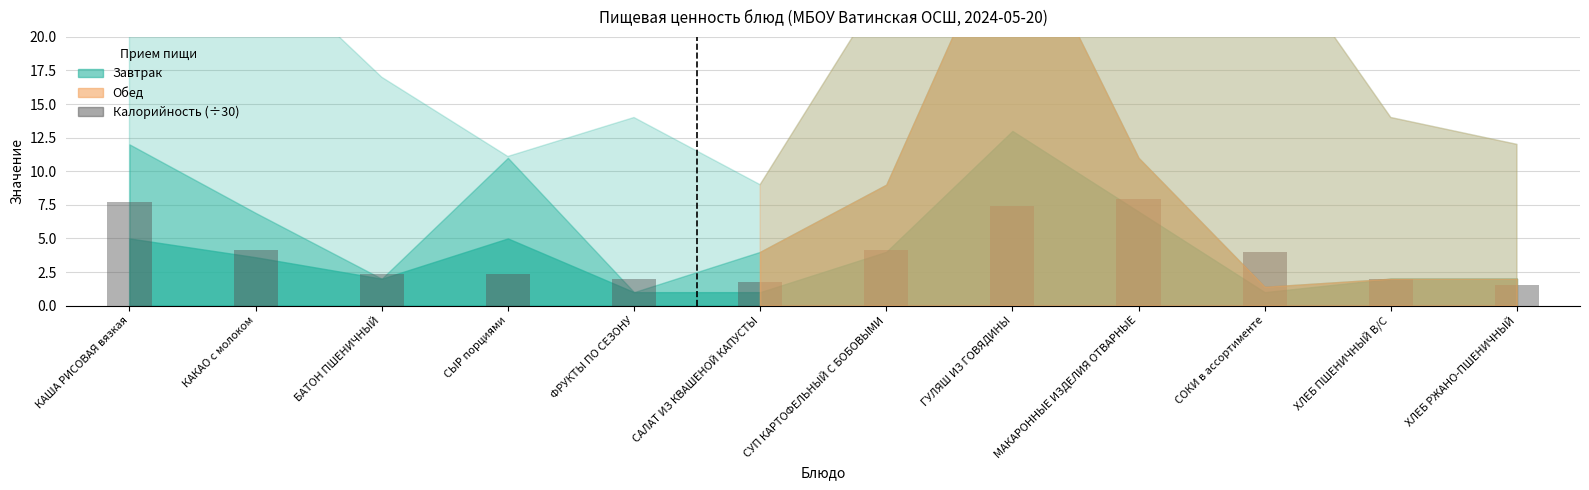

At which label is the value closest to 4?

СОКИ в ассортименте